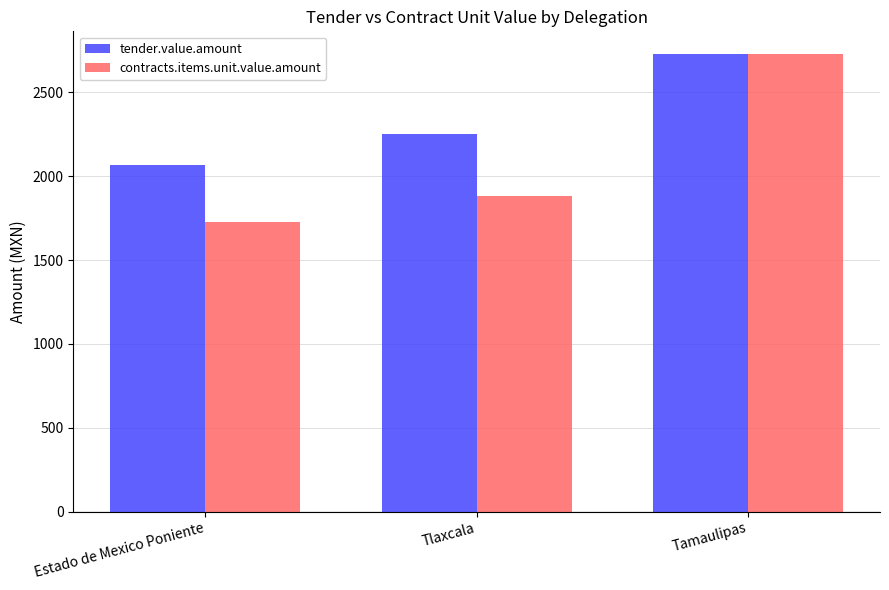

Reading right to left, list all the values displayed in this chart.

tender.value.amount: Tamaulipas=2728	Tlaxcala=2250	Estado de Mexico Poniente=2070
contracts.items.unit.value.amount: Tamaulipas=2728	Tlaxcala=1880	Estado de Mexico Poniente=1730